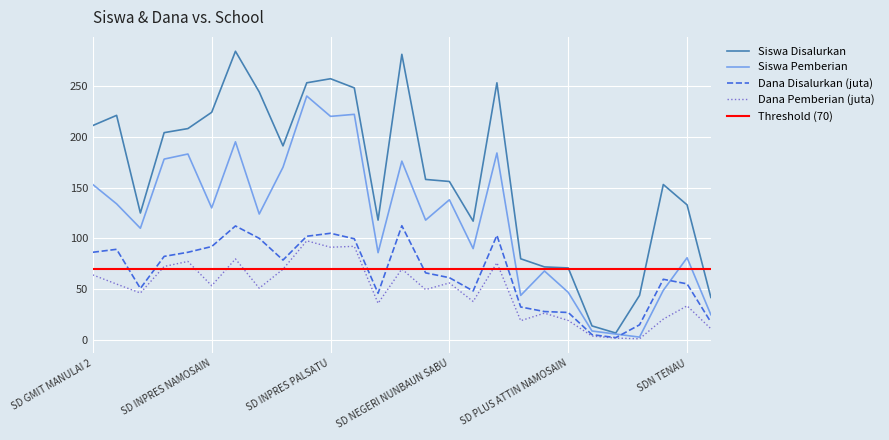

After their last crossing, which series has the higher values: Siswa Pemberian or Dana Disalurkan (juta)?

Siswa Pemberian